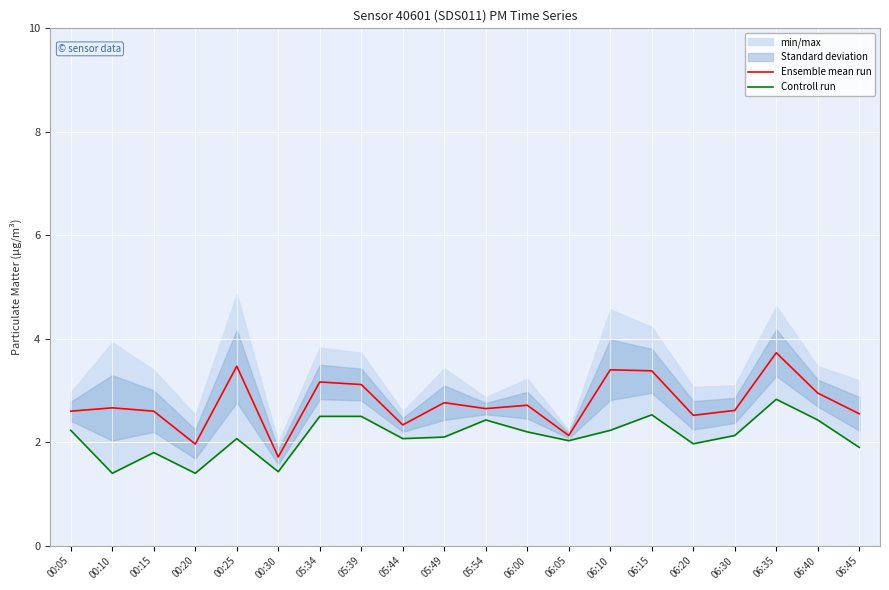

The value of Ensemble mean run at 00:20 is 2.0. True or false?

True